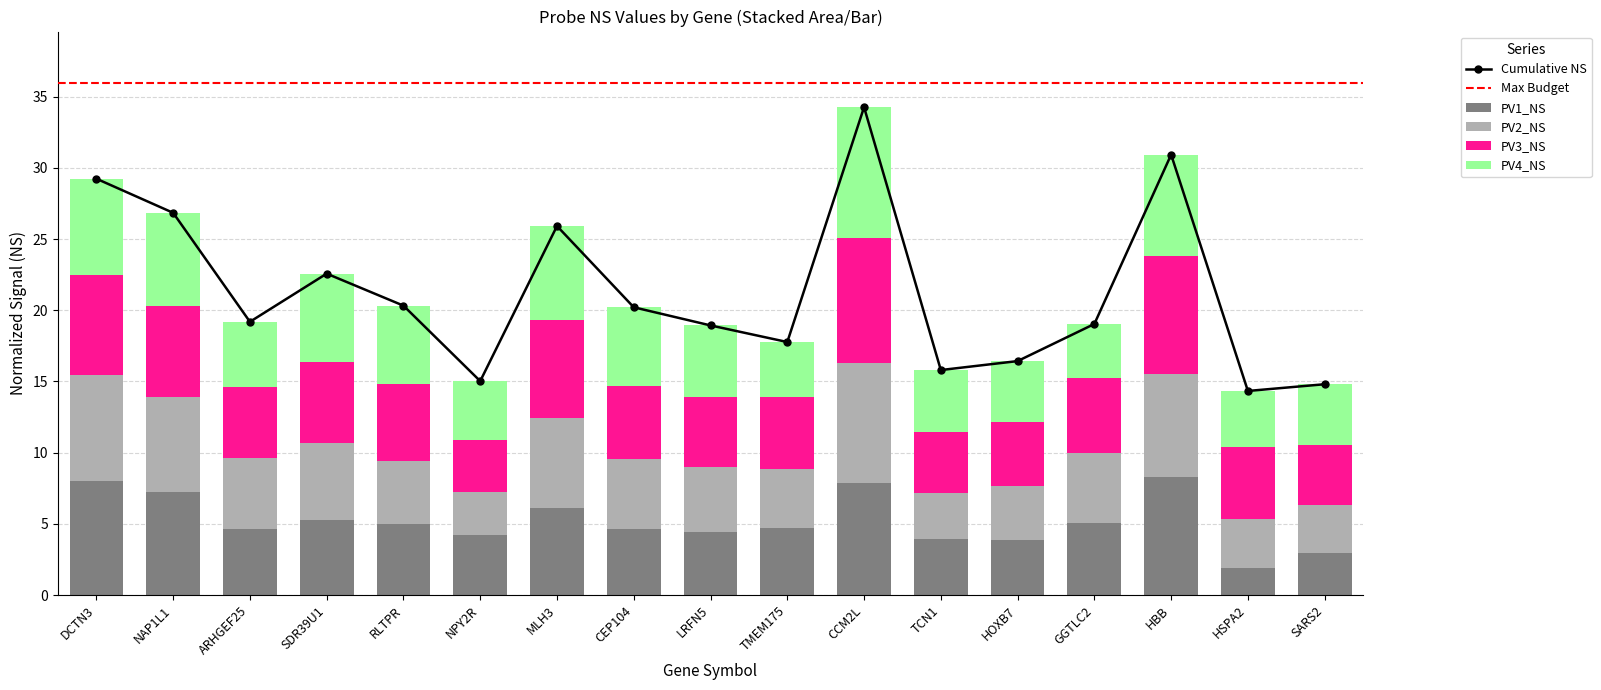

Which series has the largest total across all categories?

PV3_NS